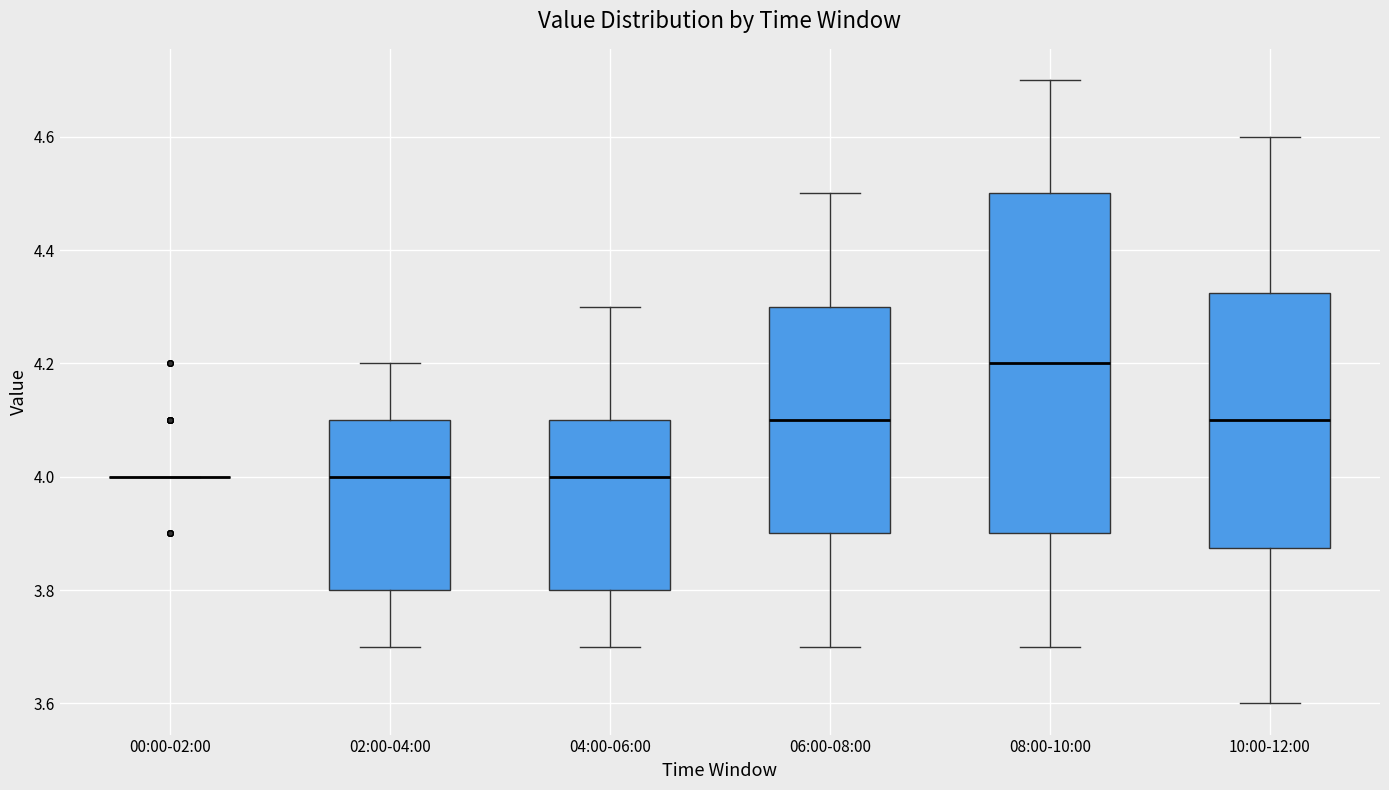

Which box is the tallest, from its lower edge to its upper edge?

08:00-10:00